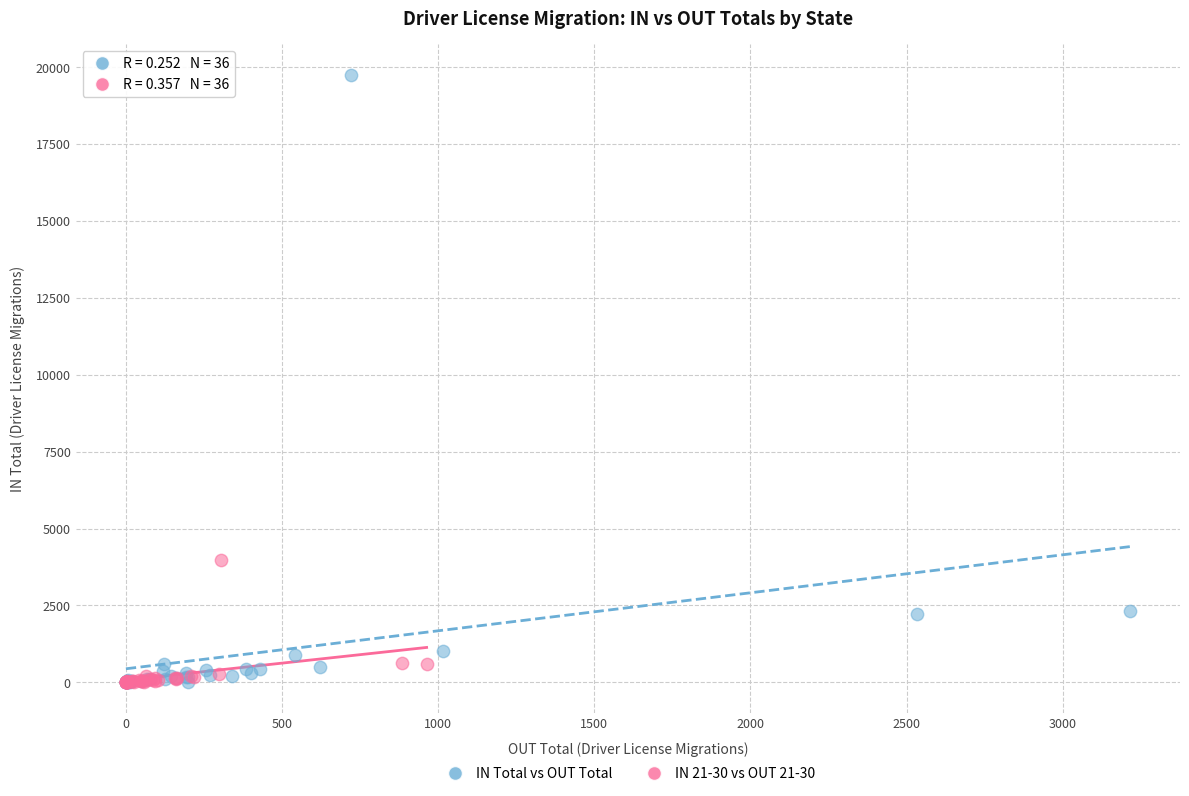

Which series reaches the maximum Y coordinate?

IN Total vs OUT Total